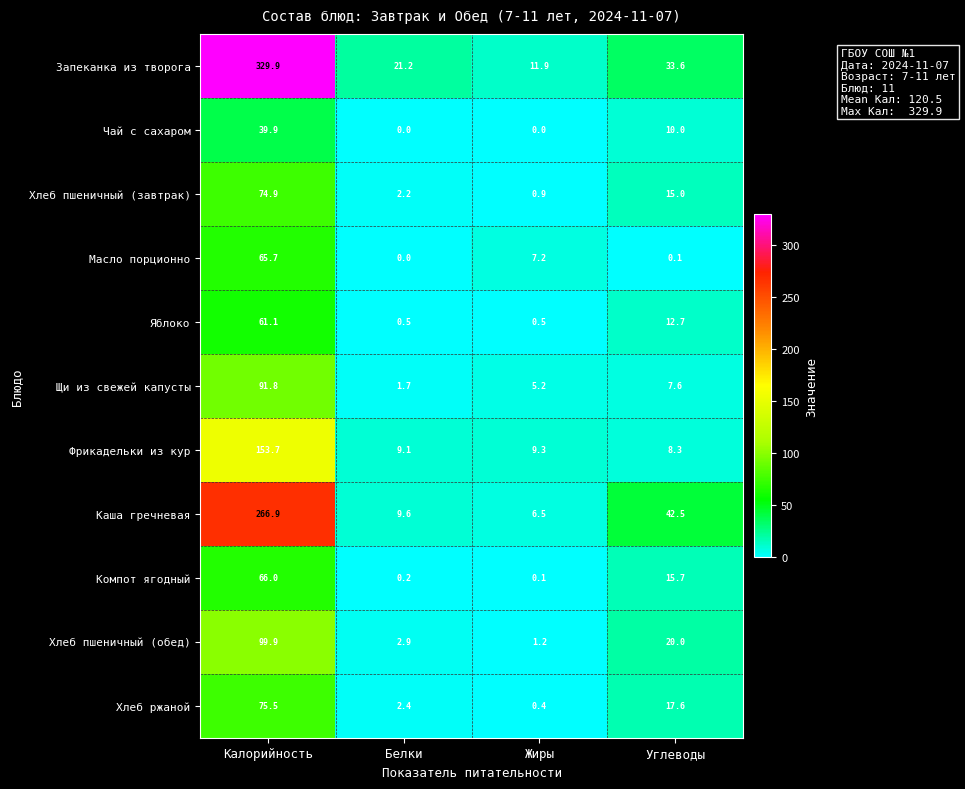

Rank the series at Жиры from highest to lowest value.

Запеканка из творога, Фрикадельки из кур, Масло порционно, Каша гречневая, Щи из свежей капусты, Хлеб пшеничный (обед), Хлеб пшеничный (завтрак), Яблоко, Хлеб ржаной, Компот ягодный, Чай с сахаром